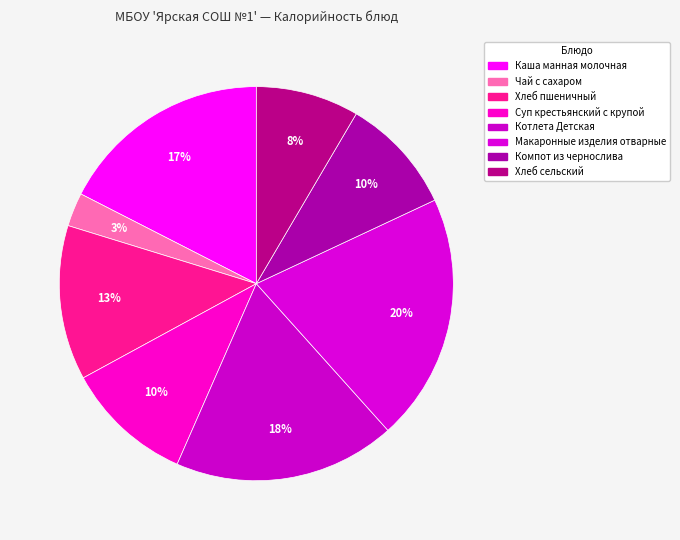

The Хлеб сельский slice represents 3% of the pie. True or false?

False